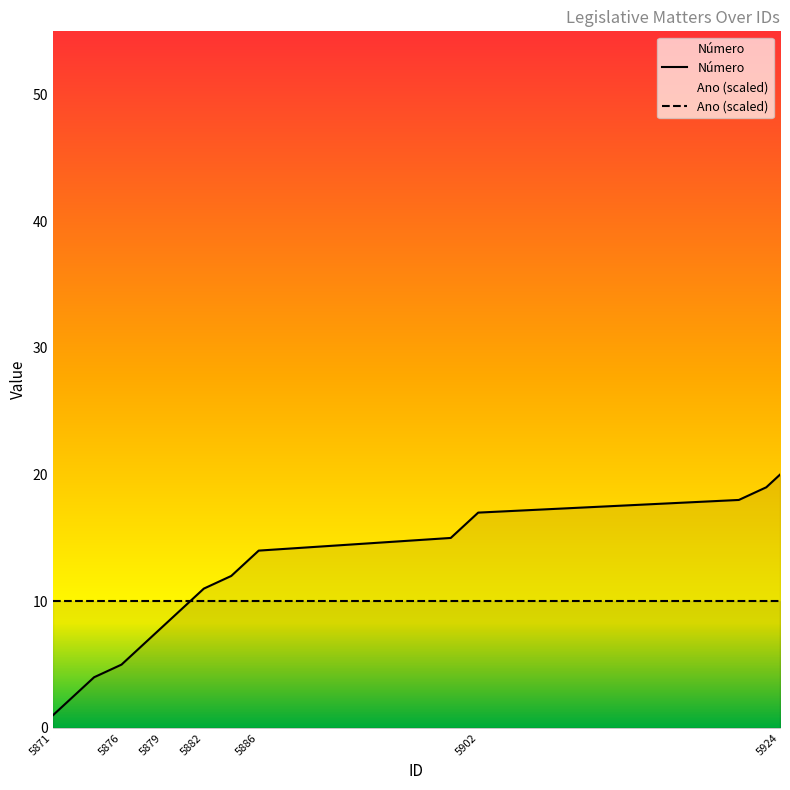

What is the difference between the values at 5876 and 5884?

7